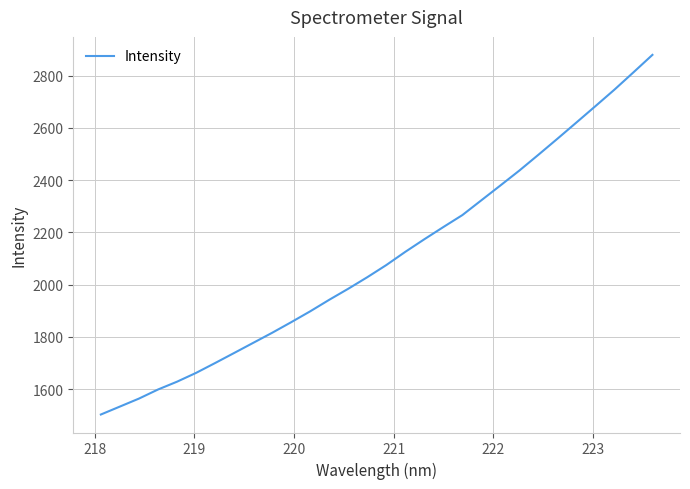

What is the maximum value shown in the chart?

2879.6